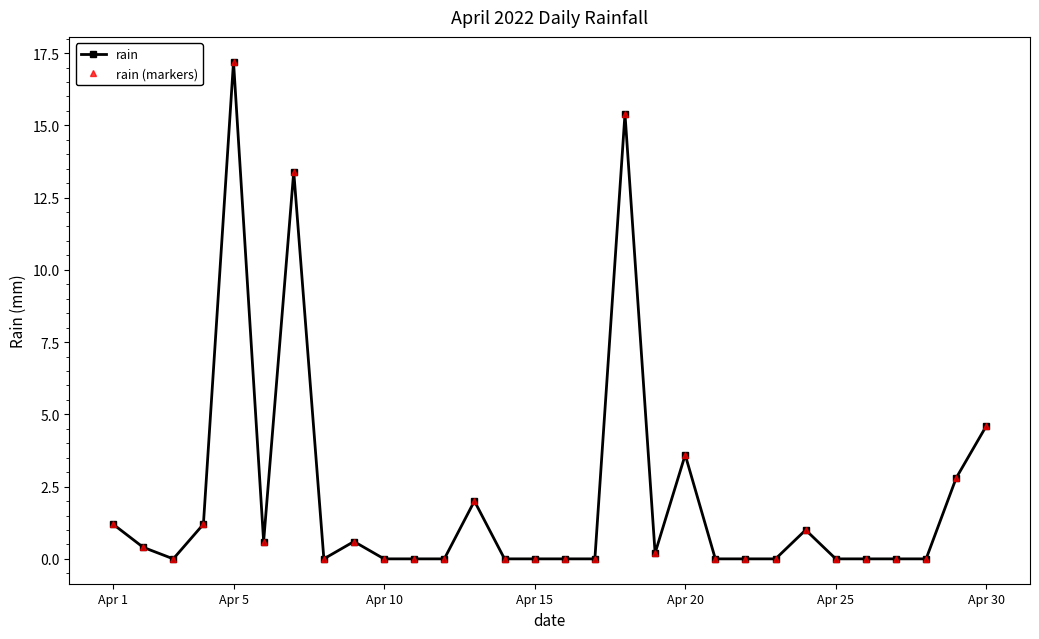

At which label does rain reach its minimum?

Apr 10